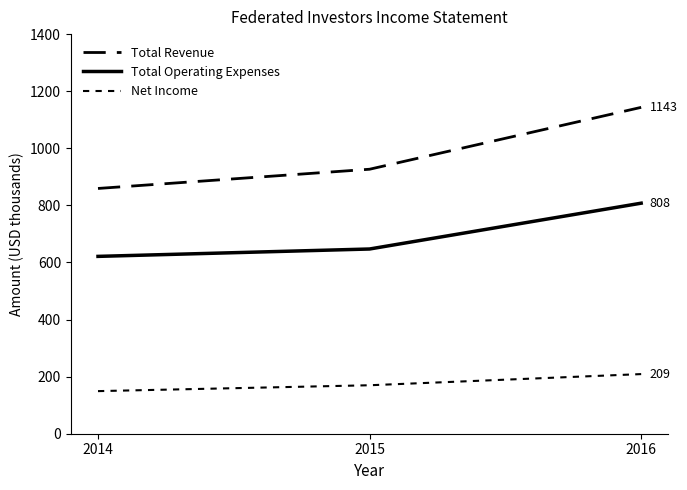

Does the chart have visible grid lines?

No